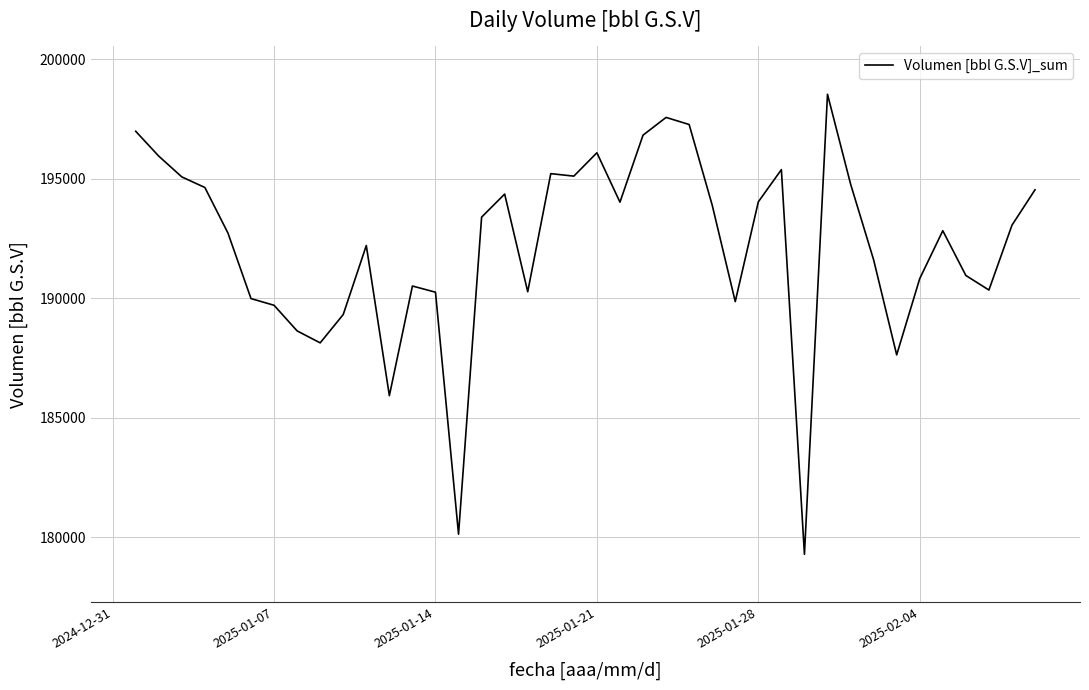

What is the smallest value displayed?

179294.9